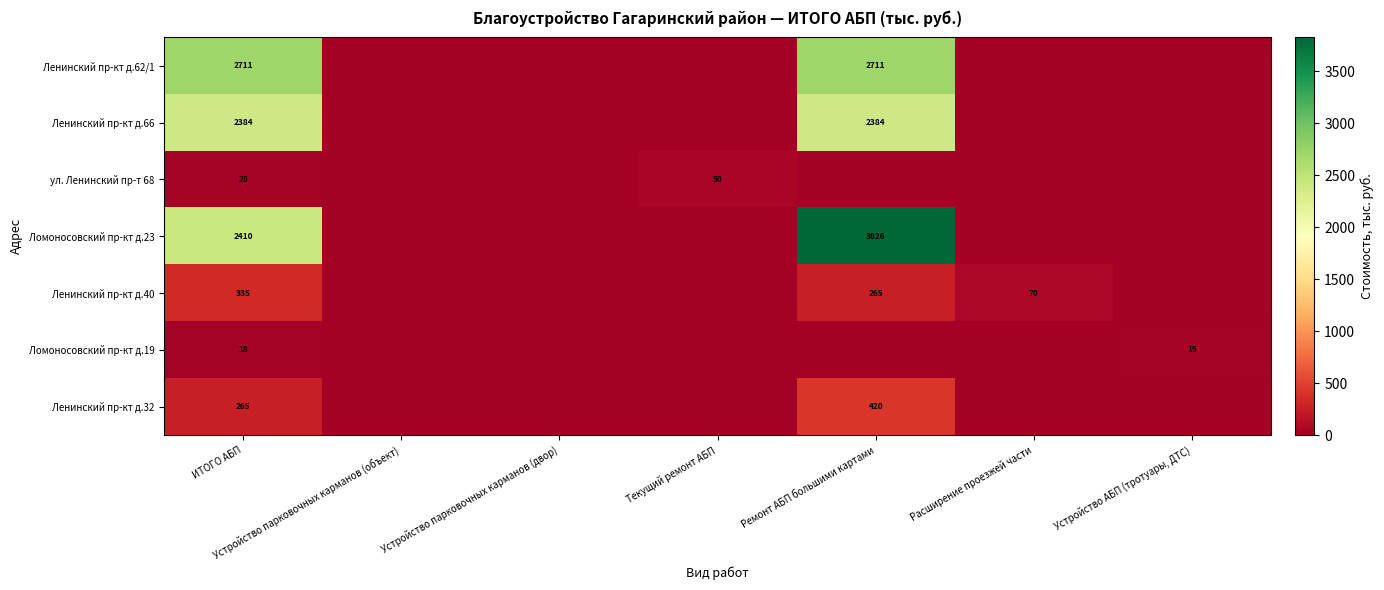

The ул. Ленинский пр-т 68 series shows 28 at ИТОГО АБП. True or false?

True